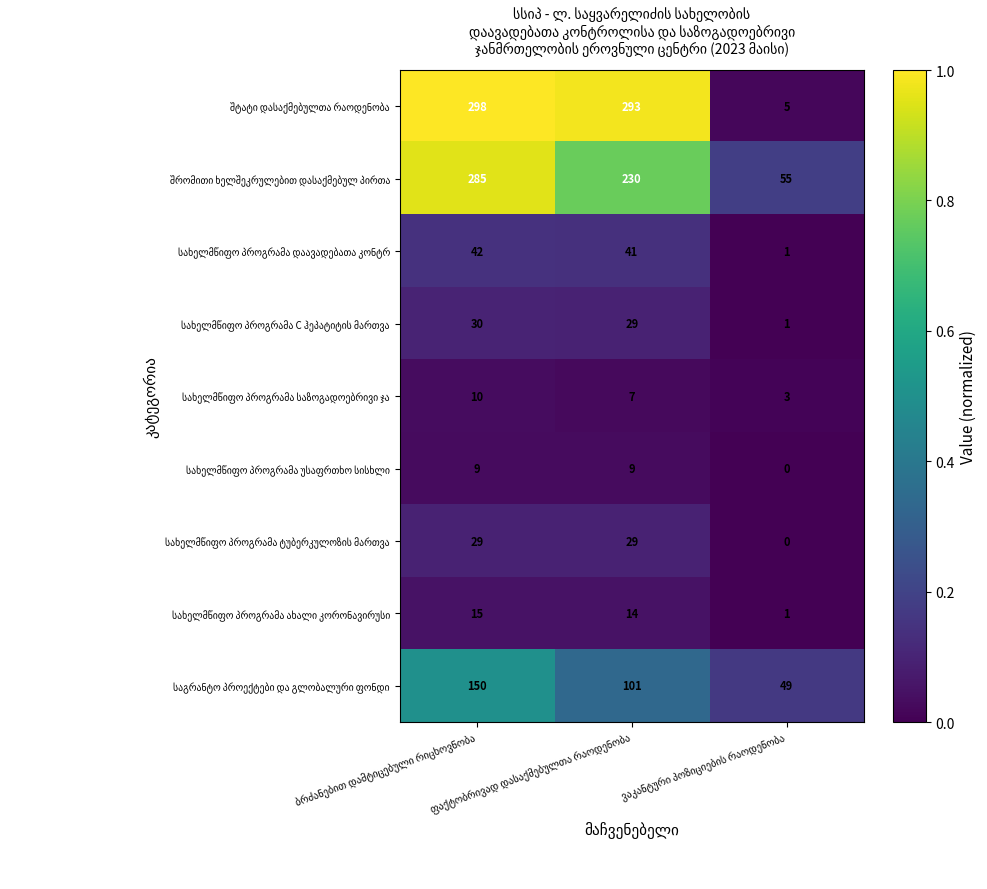

Which series has the widest spread of values?

შტატი დასაქმებულთა რაოდენობა